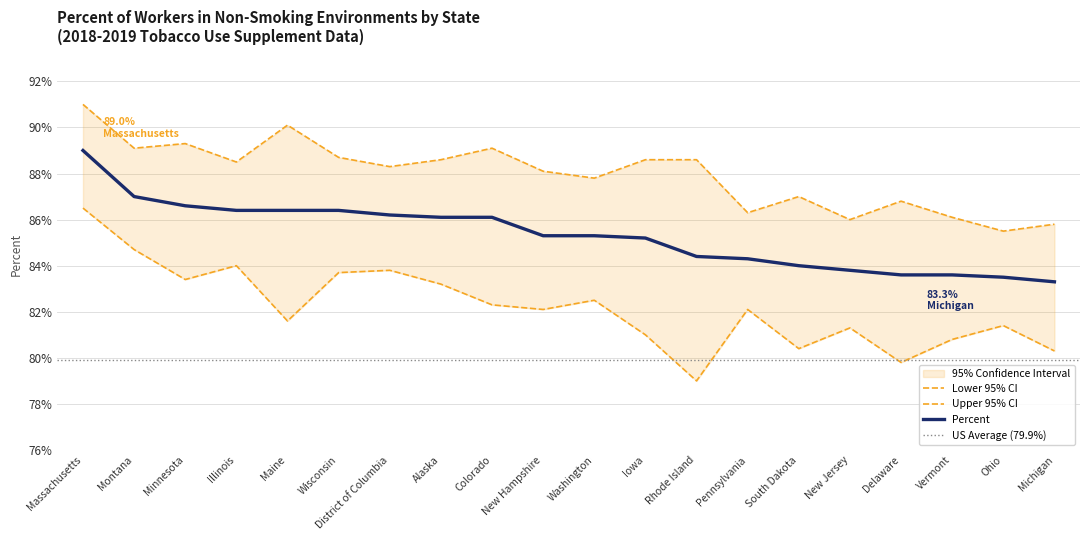

What is the minimum value for Percent?

83.3